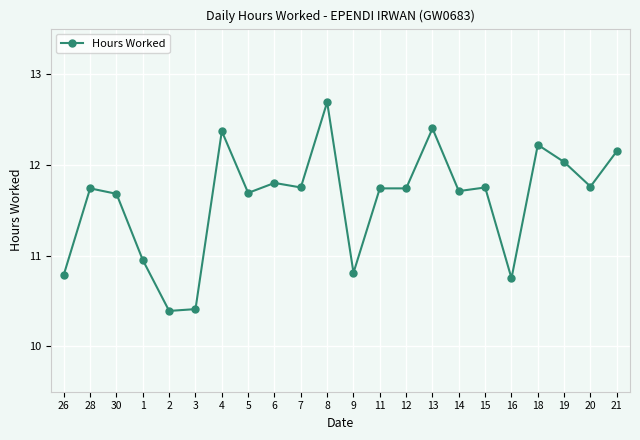

How many distinct data groups are displayed?

1